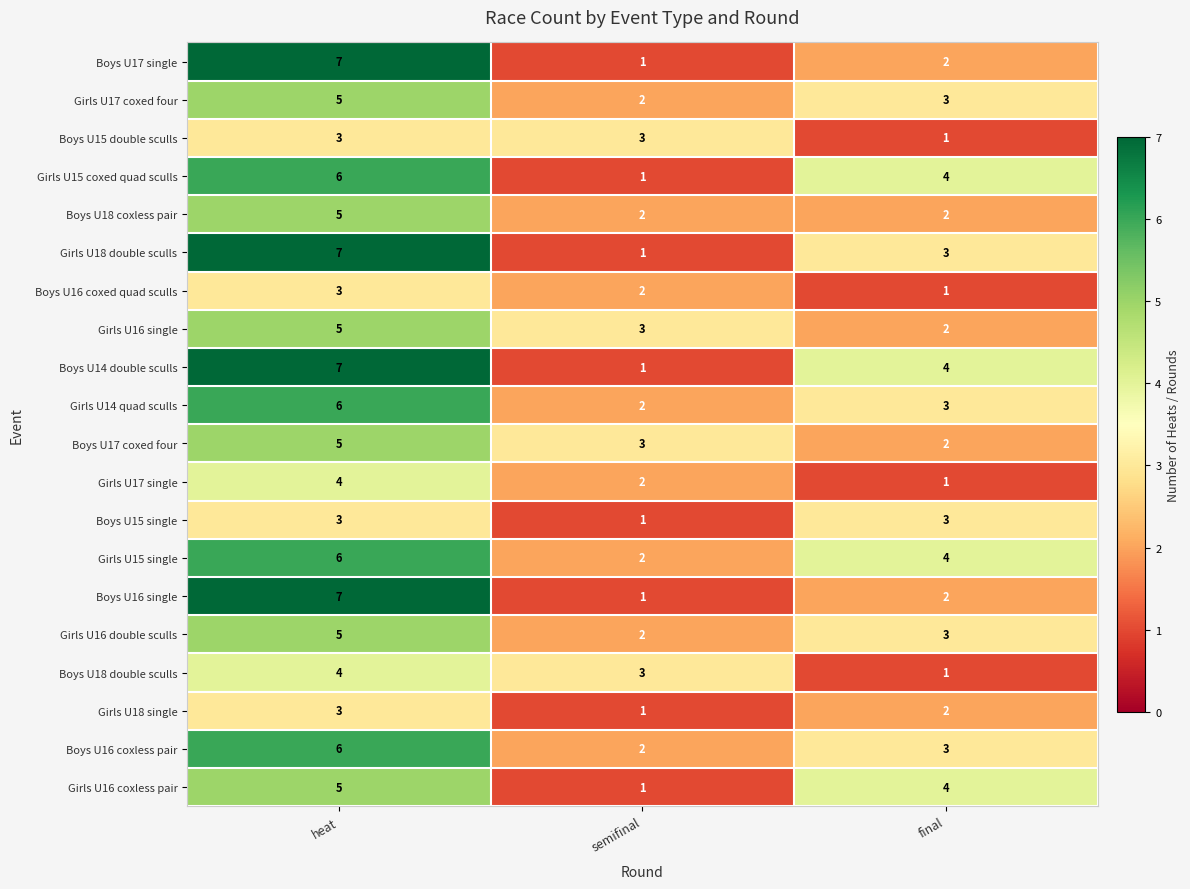

What is the total value across all series at heat?

102